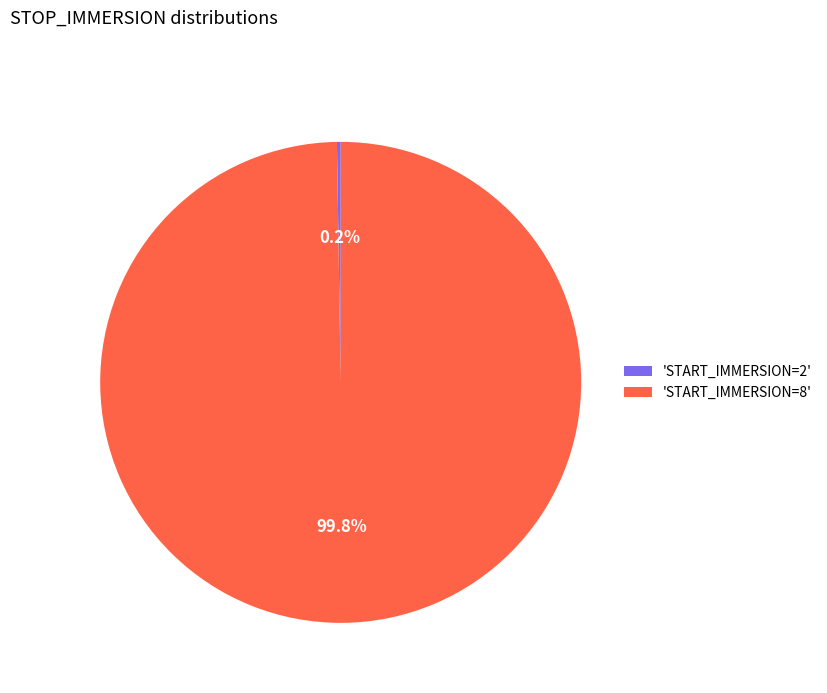

What is the largest slice in the pie chart?

'START_IMMERSION=8'